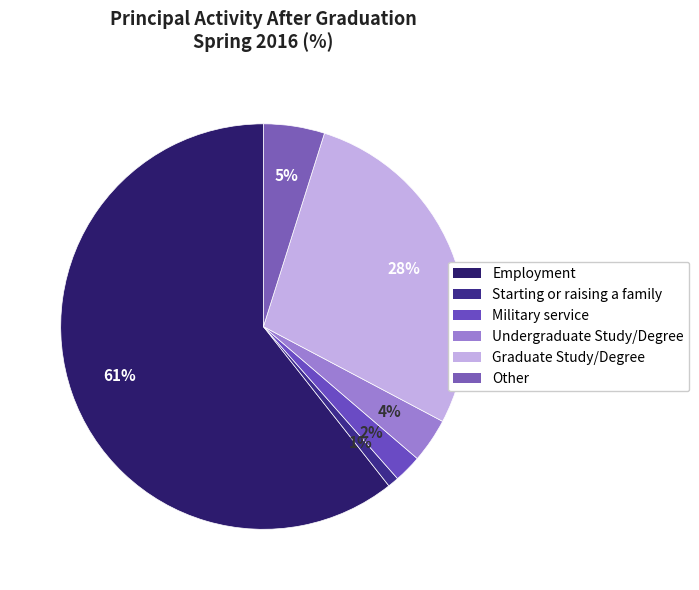

To the nearest percent, what is the difference between the Employment and Starting or raising a family slice percentages?

60%